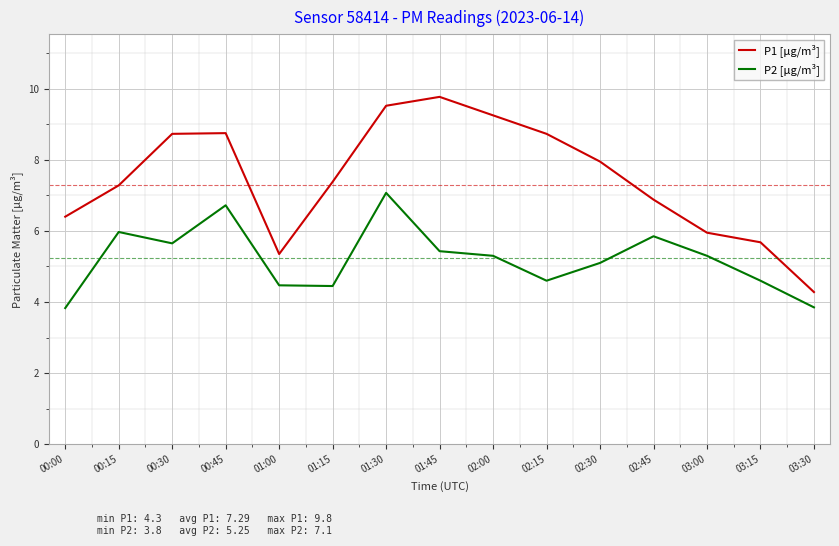

At which category is the sum across all series the highest?

01:30